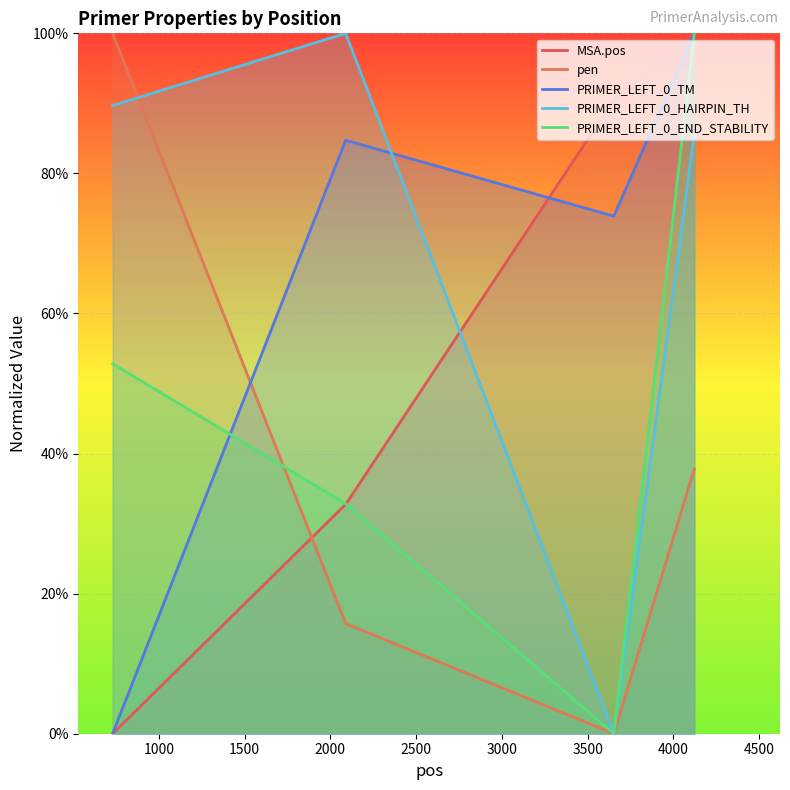

What is the value of the PRIMER_LEFT_0_HAIRPIN_TH point at the 4th from the left?

85.5